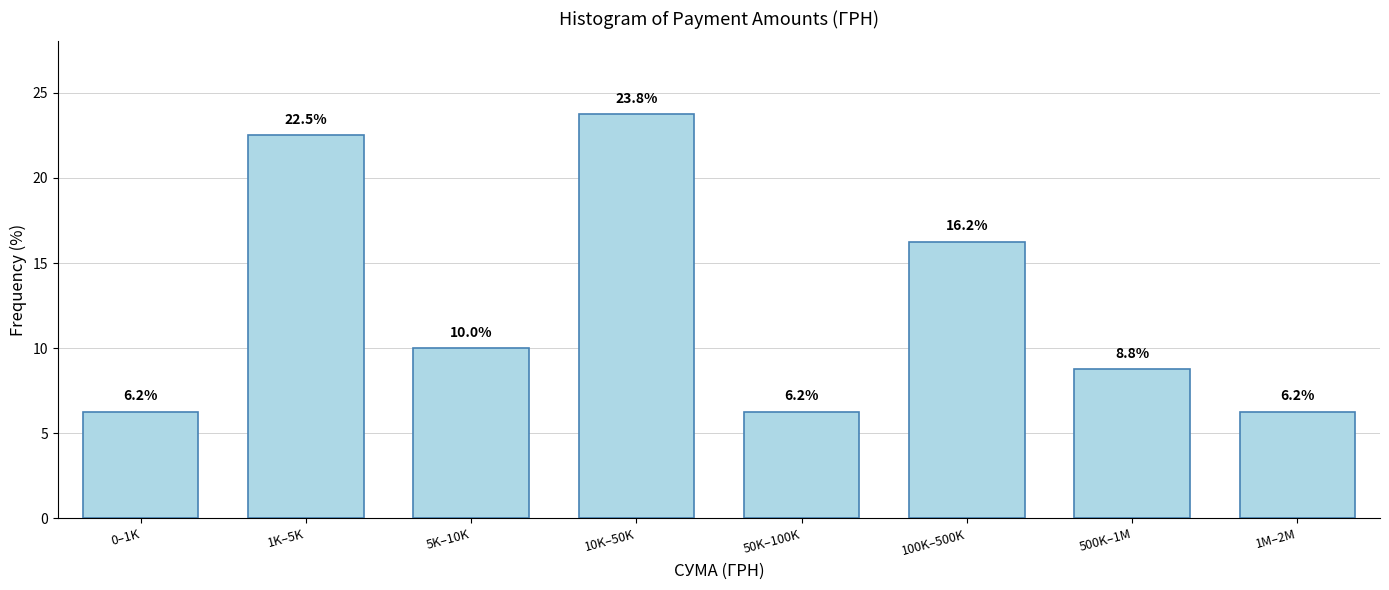

Where does the data first go above 10?

1K–5K